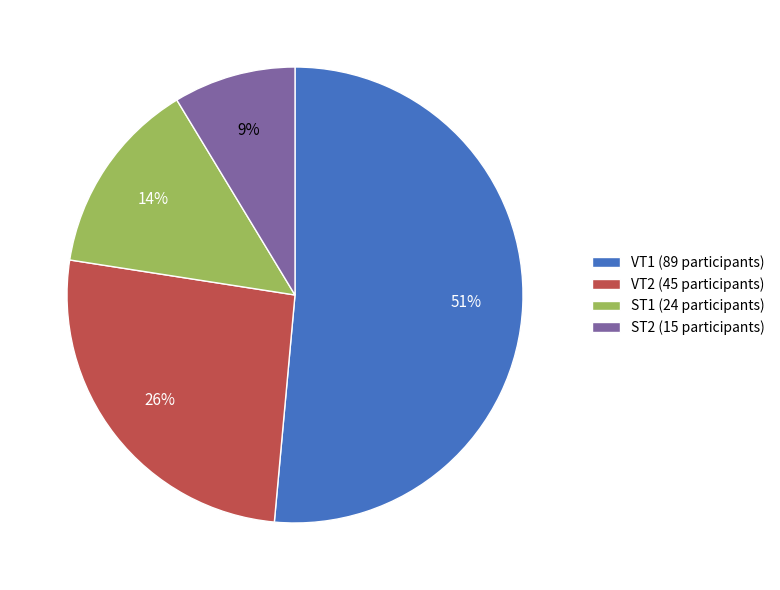

True or false: ST2 accounts for 9% of the total.

True